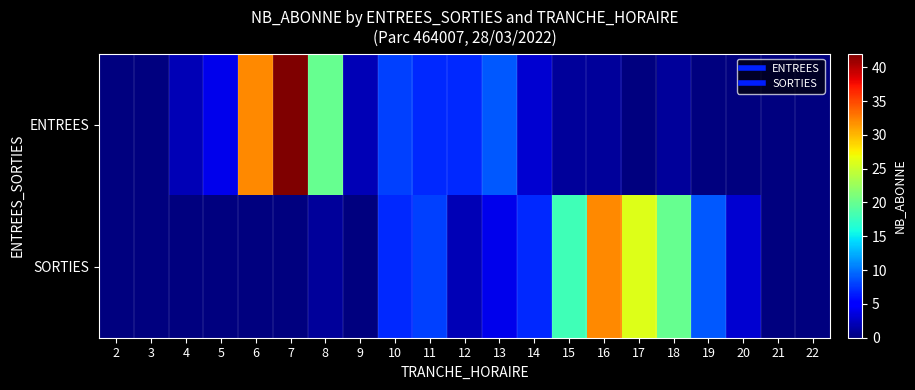

How many series are shown in this chart?

2